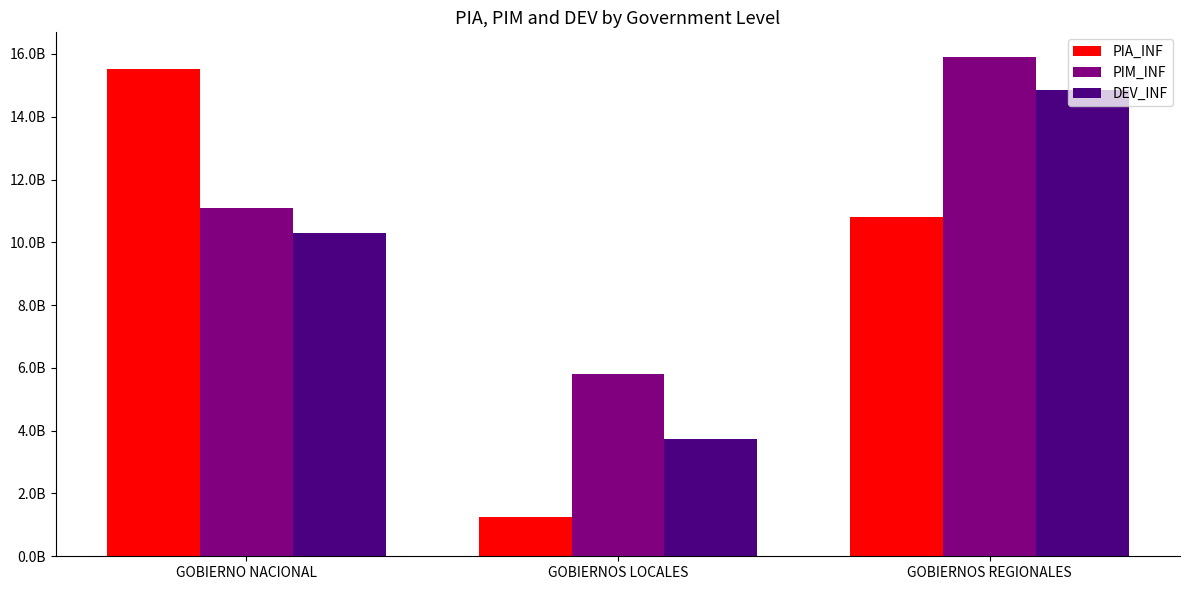

What is the label of the 2nd bar from the right?

GOBIERNOS LOCALES